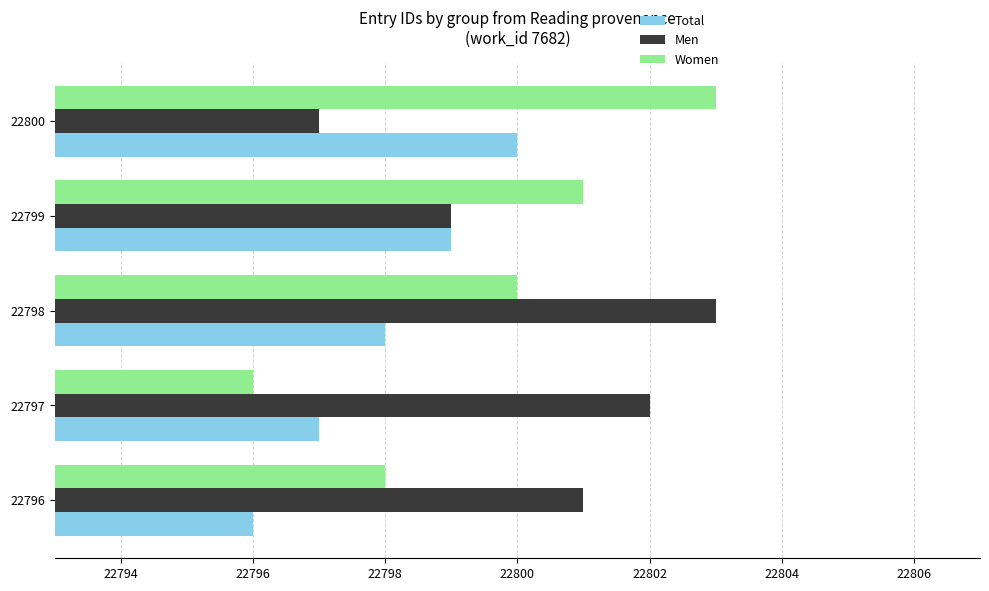

How many values in the Men series are below 22801?

2